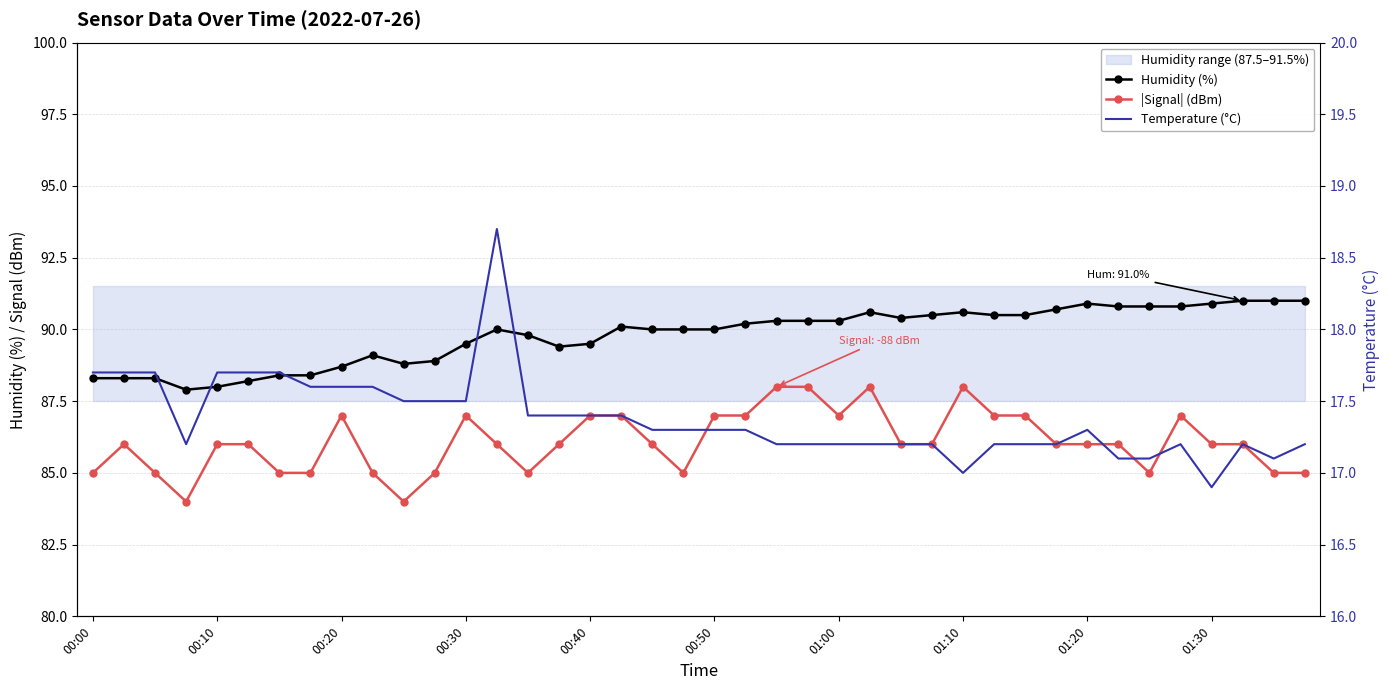

Is it true that Temperature (°C) equals 28.3 at 00:20?

False